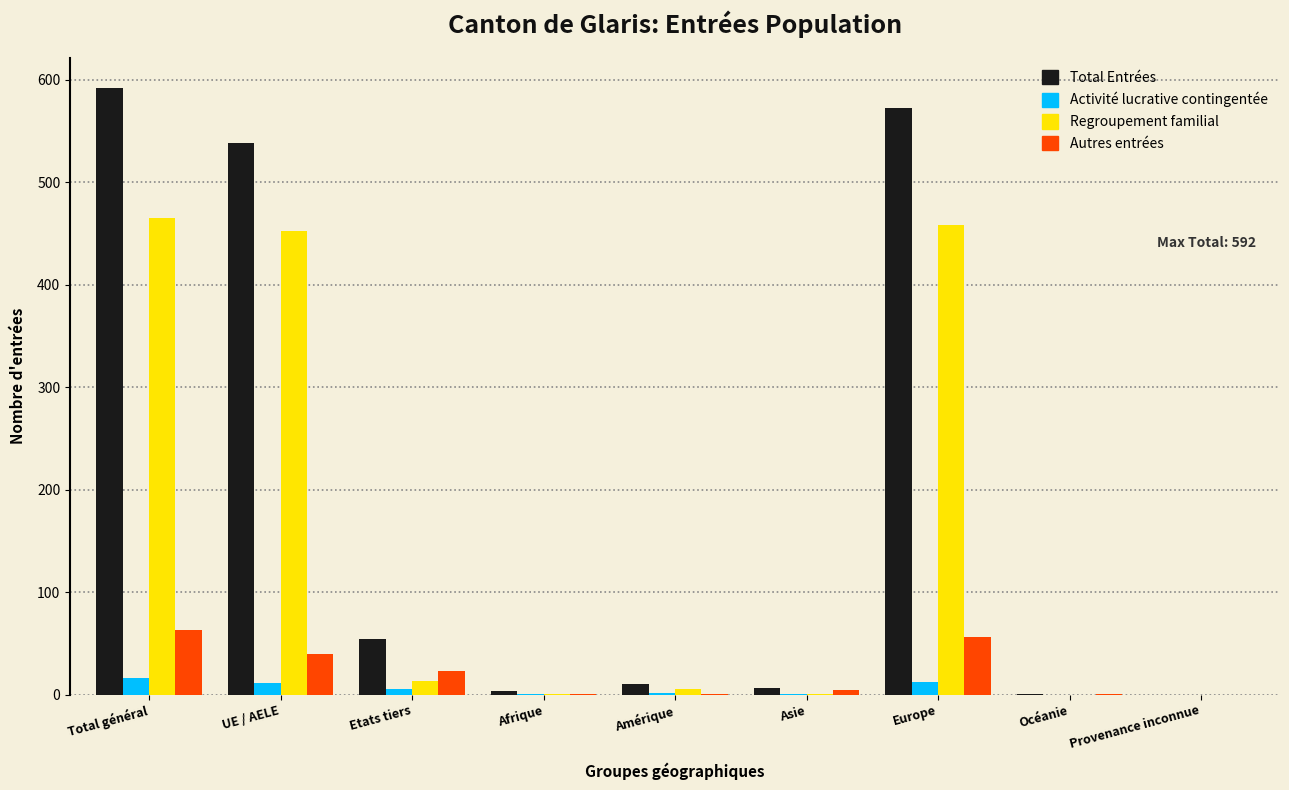

What is the sum of all Activité lucrative contingentée values?

48